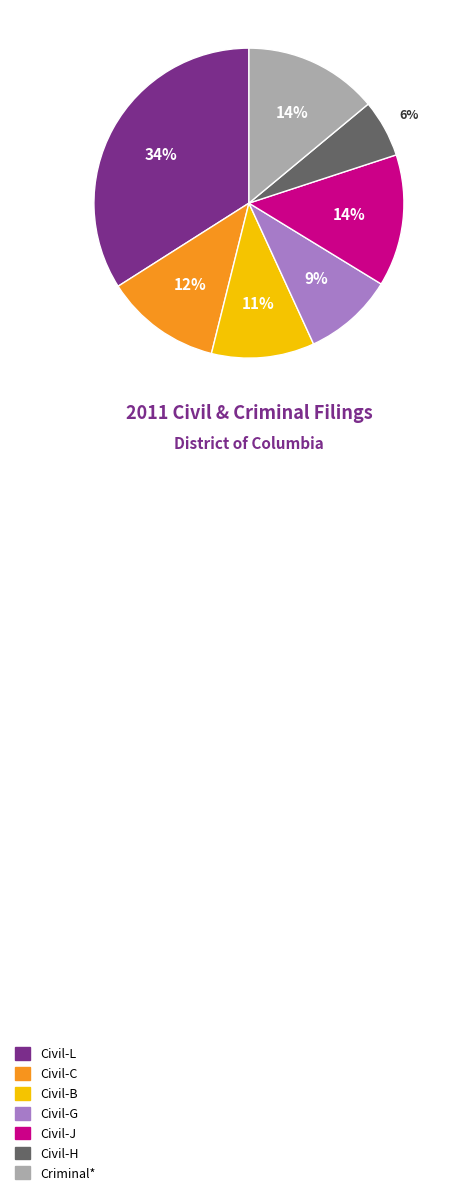

Is it true that Civil-J is 14% of the pie?

True